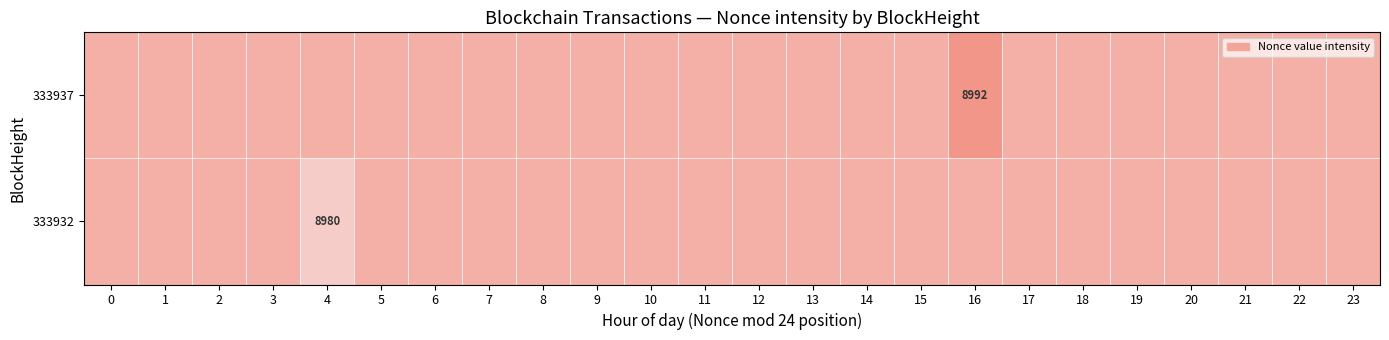

What is the lowest value of the 333932 series?

8980